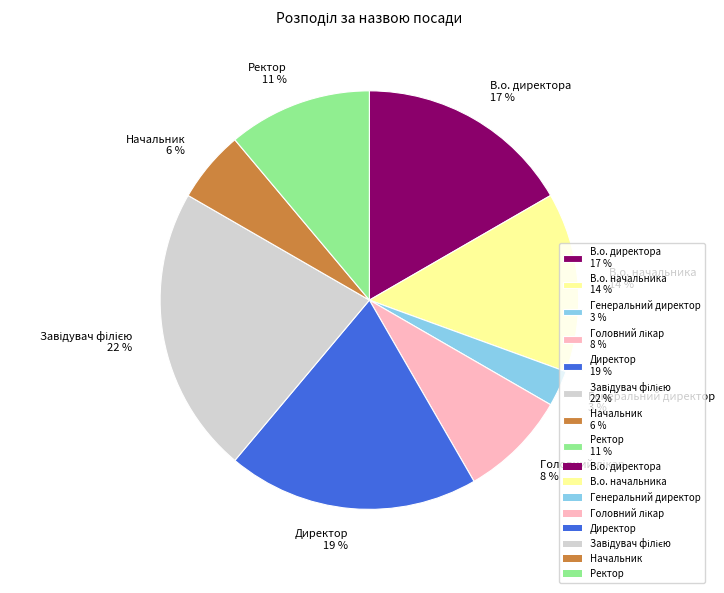

Is it true that Ректор is 5% of the pie?

False